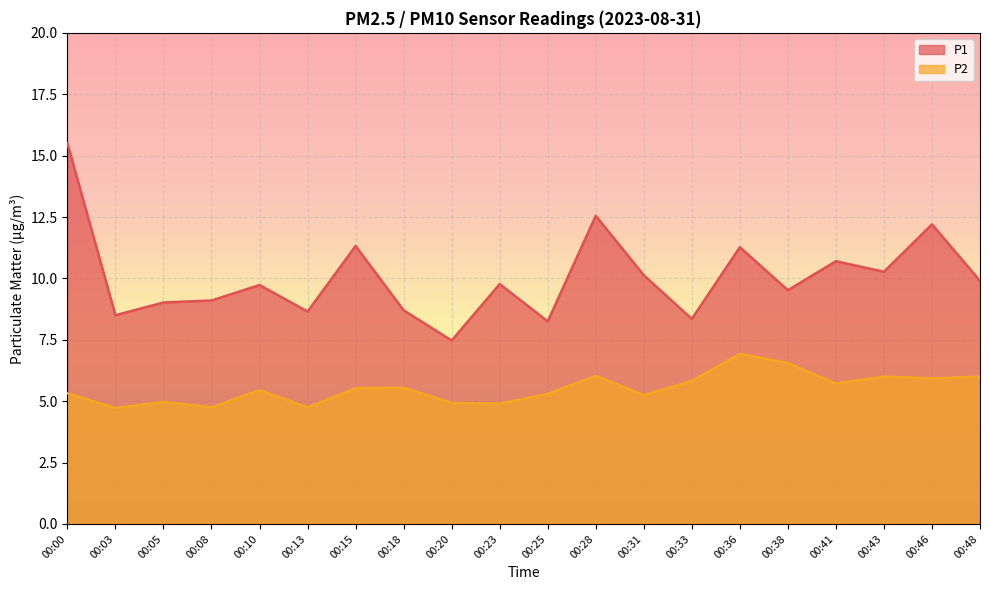

True or false: P2 and P1 intersect in this chart.

False